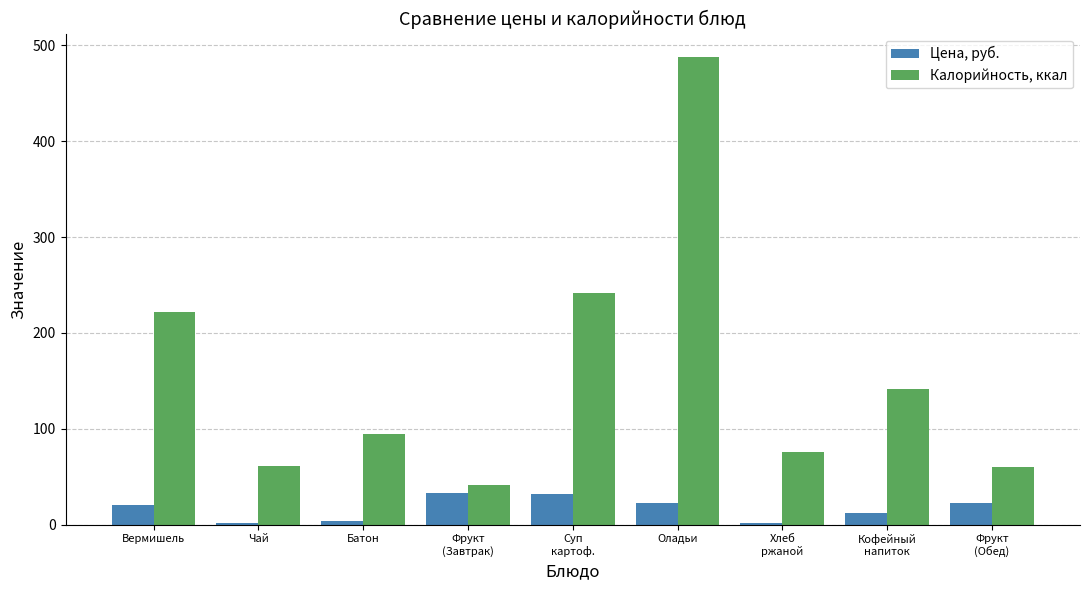

At which label does Цена, руб. first exceed 20?

Вермишель